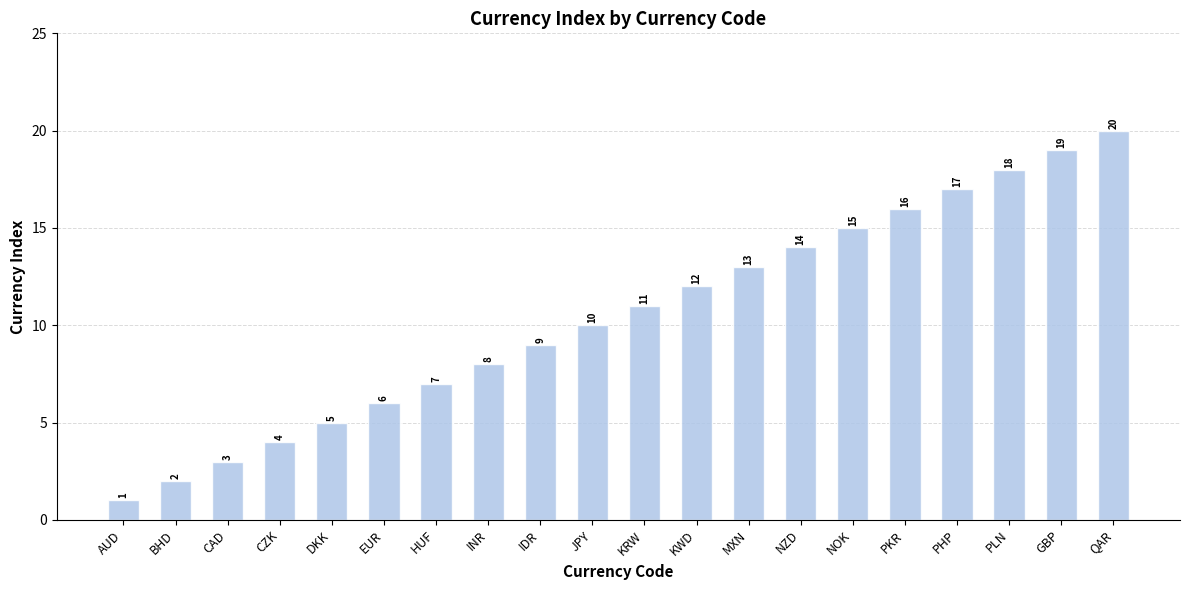

Reading right to left, list all the values displayed in this chart.

QAR=20	GBP=19	PLN=18	PHP=17	PKR=16	NOK=15	NZD=14	MXN=13	KWD=12	KRW=11	JPY=10	IDR=9	INR=8	HUF=7	EUR=6	DKK=5	CZK=4	CAD=3	BHD=2	AUD=1